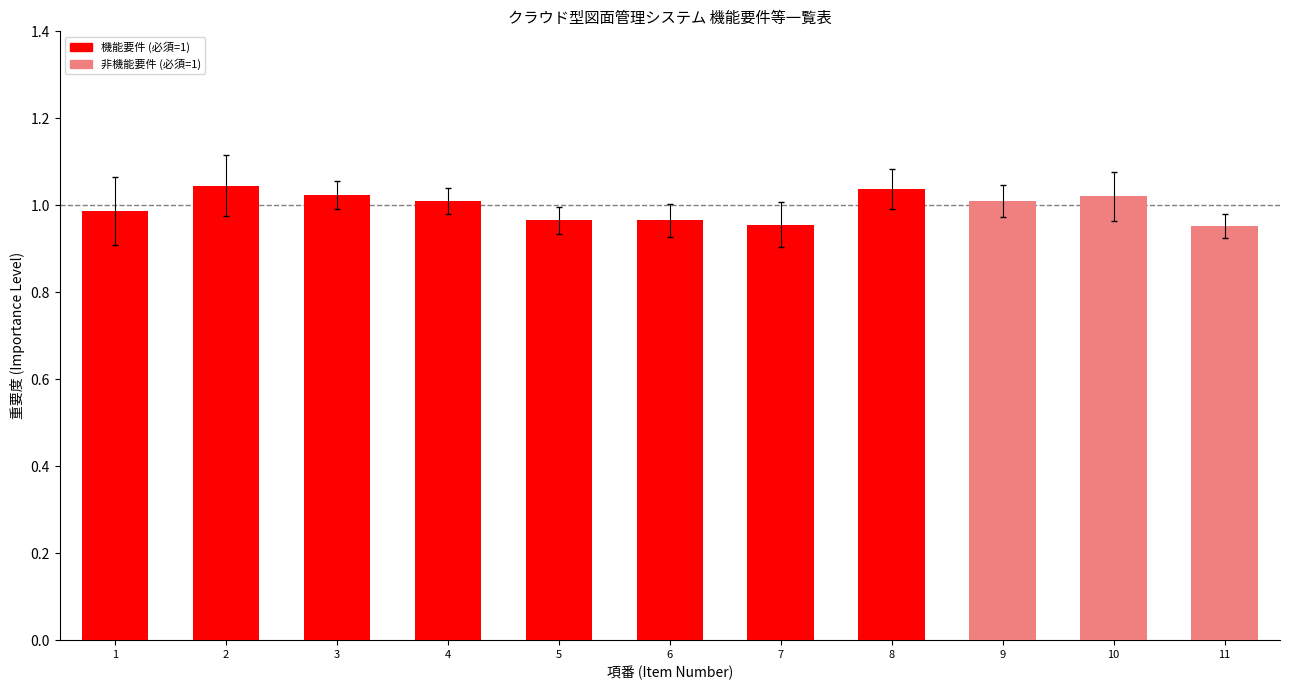

Is the value of 機能要件 at 2 greater than the value of 非機能要件 at 1?

No